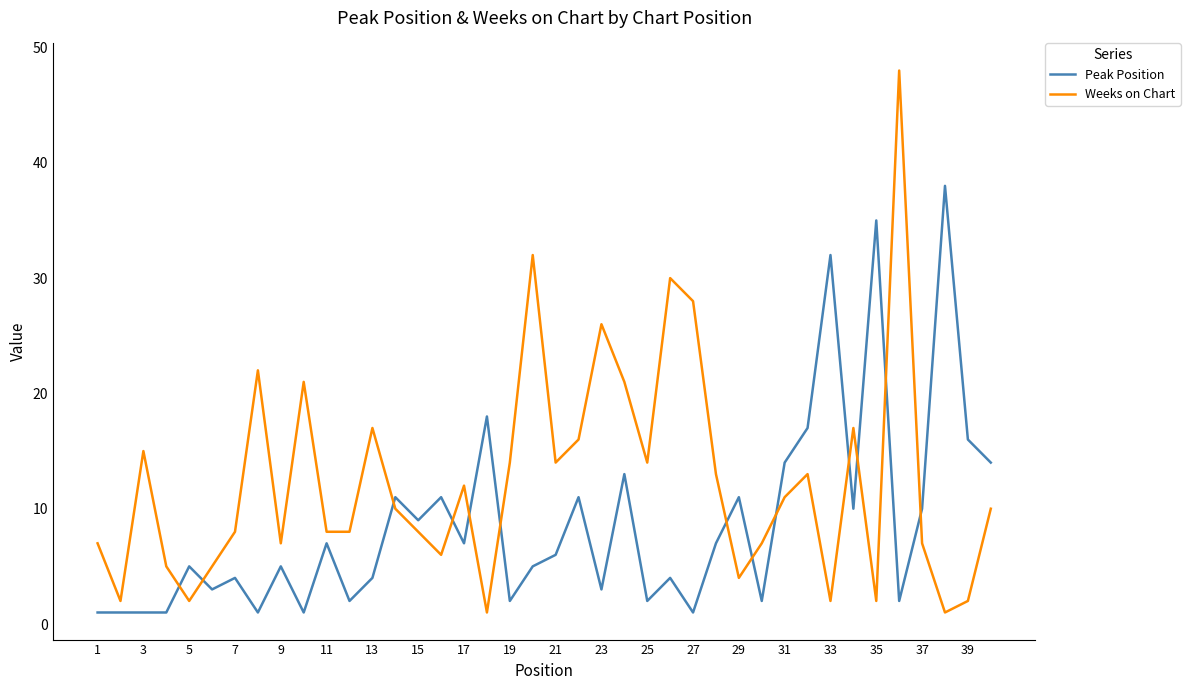

After their last crossing, which series has the higher values: Peak Position or Weeks on Chart?

Peak Position